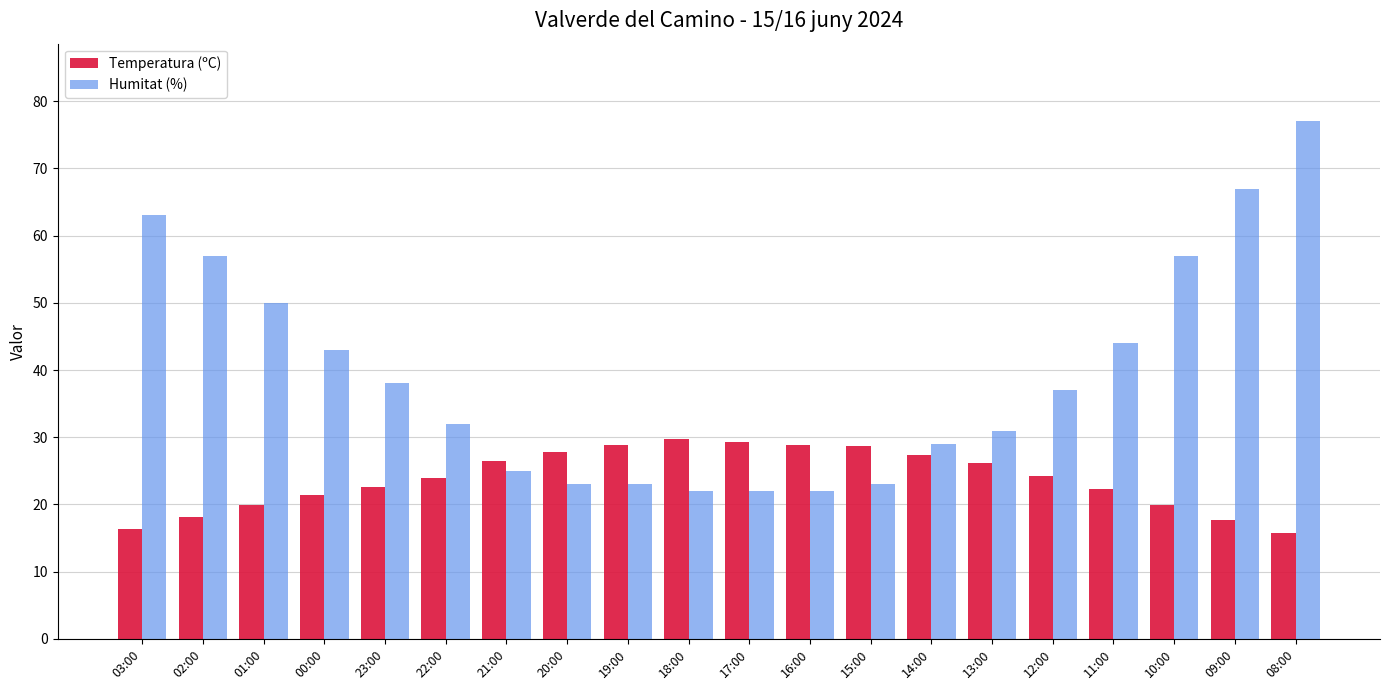

What is the difference between the maximum and minimum values in the Temperatura (ºC) series?

14.0